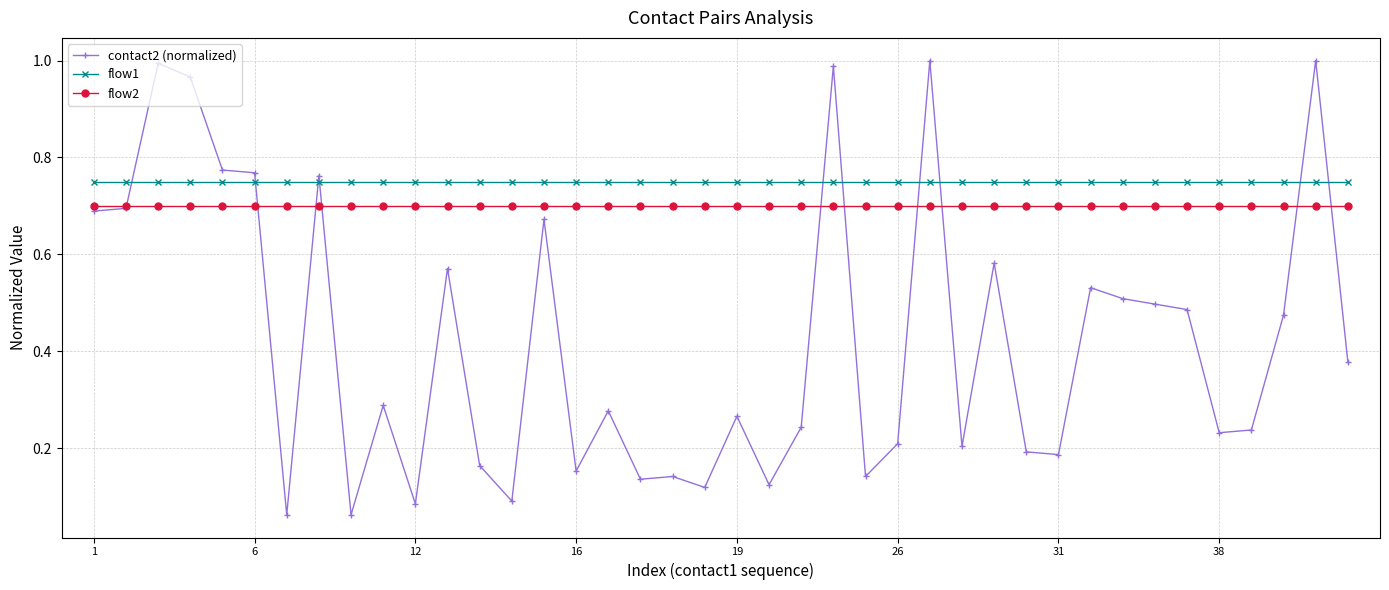

After their last crossing, which series has the higher values: flow2 or contact2 (normalized)?

flow2